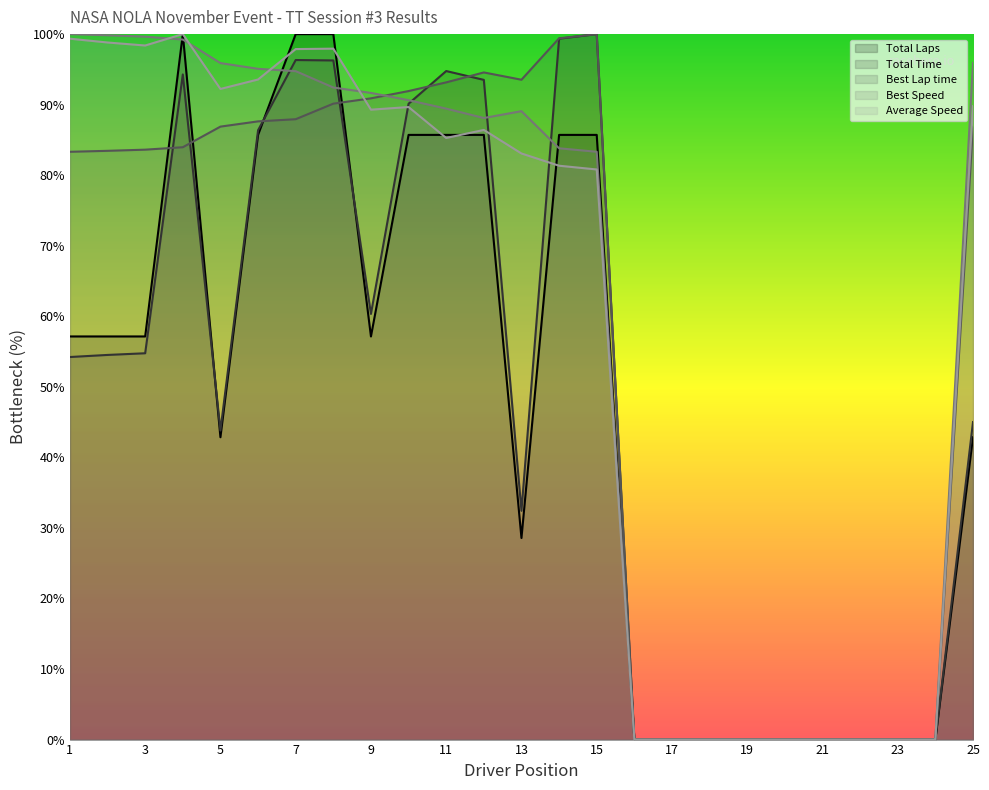

What is the difference between the highest and lowest values at 9?

34.5